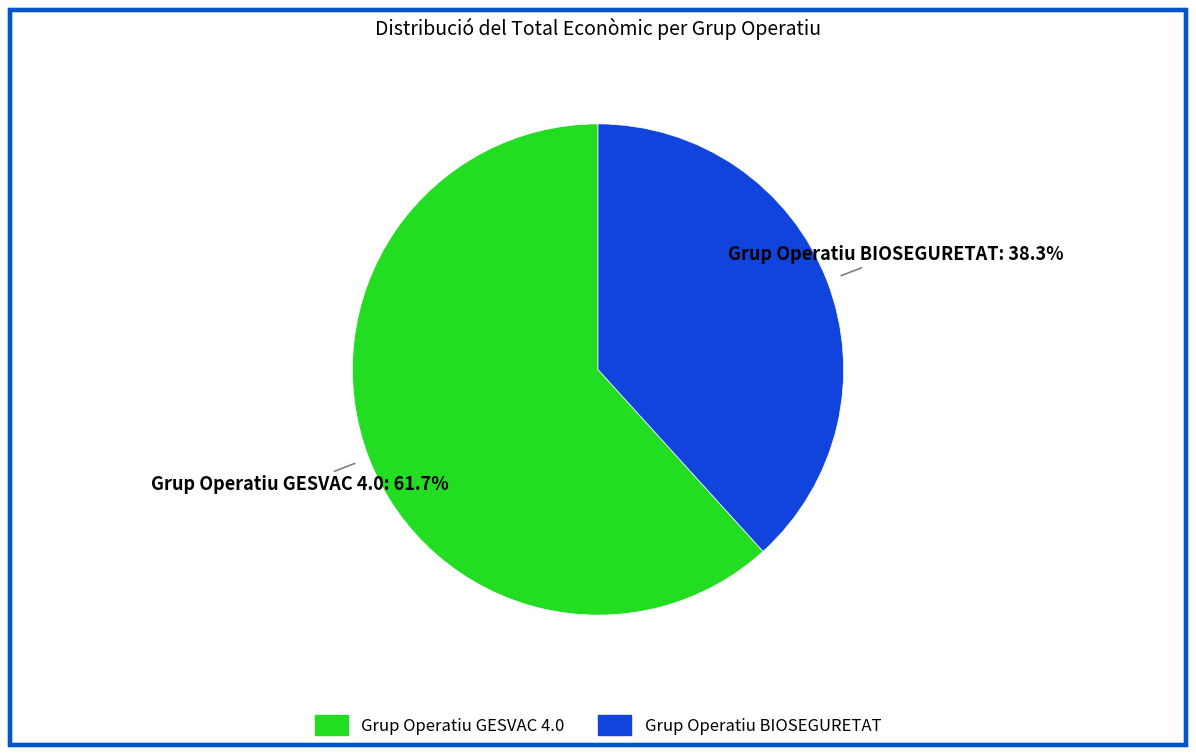

Count the number of slices in the pie.

2